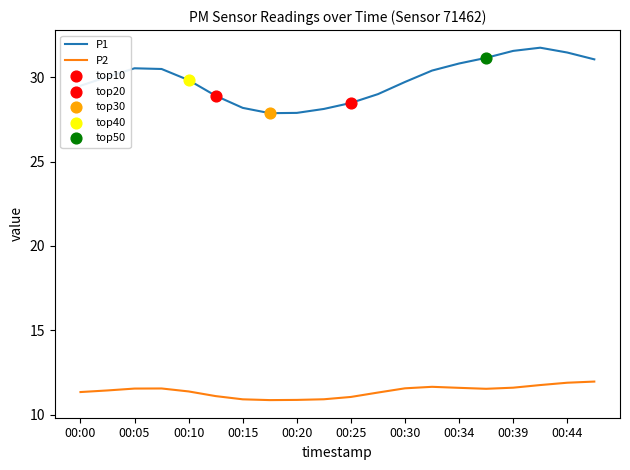

Which series has the largest range (max minus min)?

P1